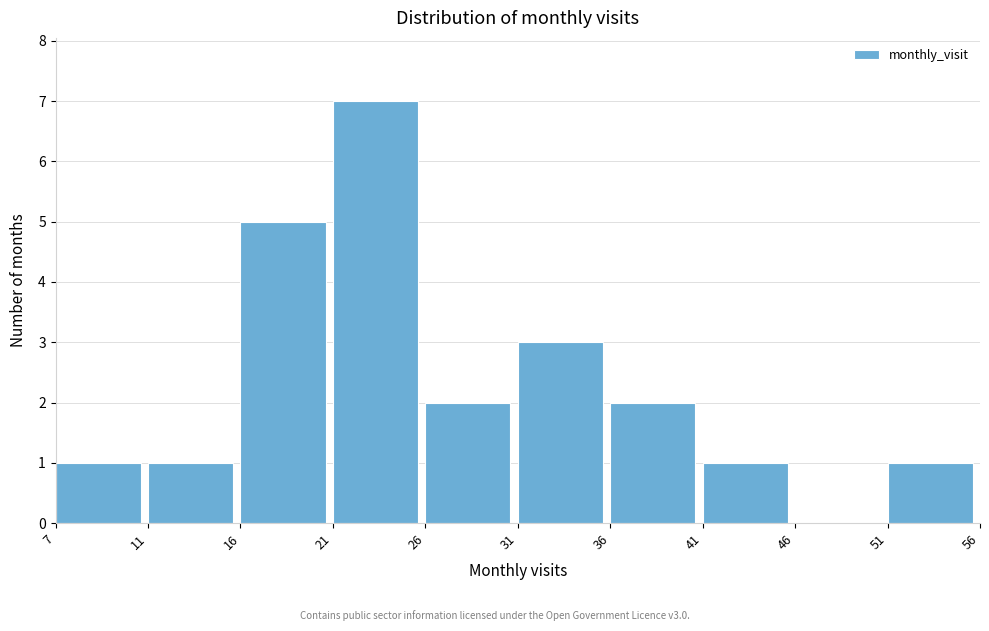

Reading left to right, what are all the values shown in this chart?

7=1	11=1	16=5	21=7	26=2	31=3	36=2	41=1	46=0	51=1